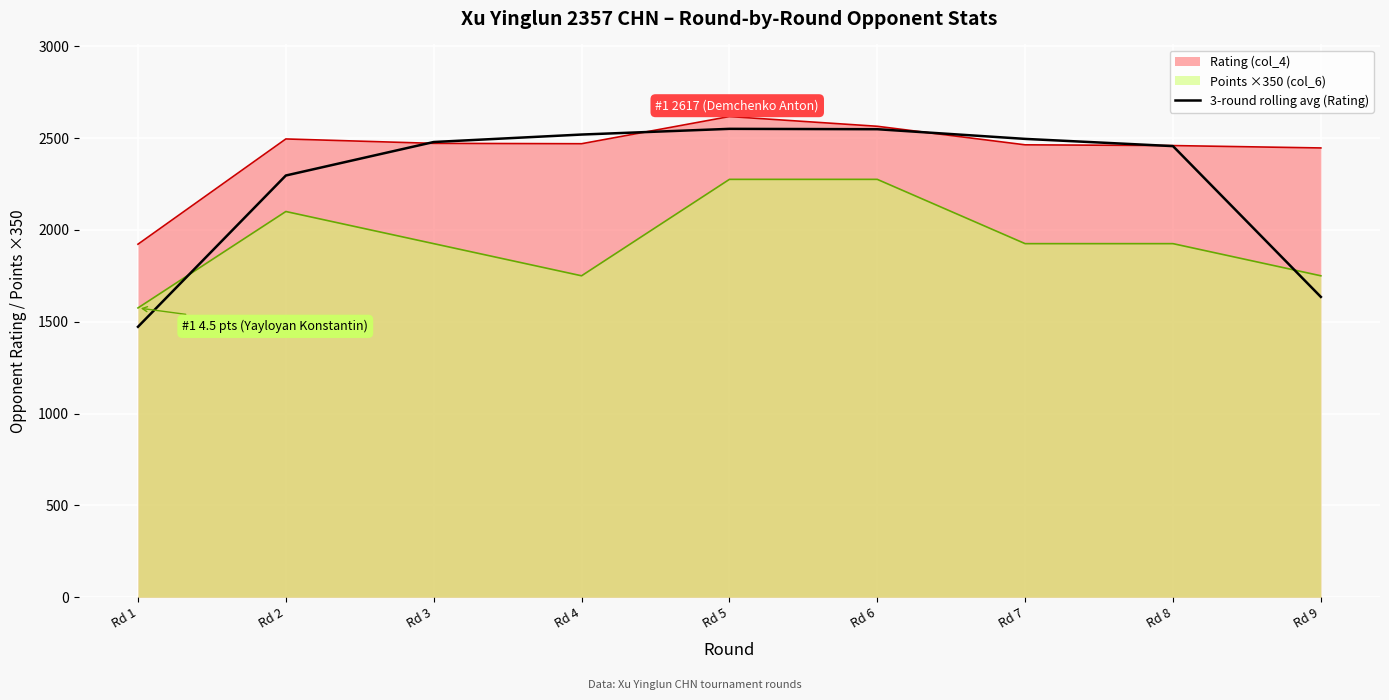

Reading left to right, extract all data points from this chart.

Rd 1=1472.3	Rd 2=2296.0	Rd 3=2478.3	Rd 4=2519.0	Rd 5=2550.0	Rd 6=2548.0	Rd 7=2495.3	Rd 8=2456.0	Rd 9=1635.0